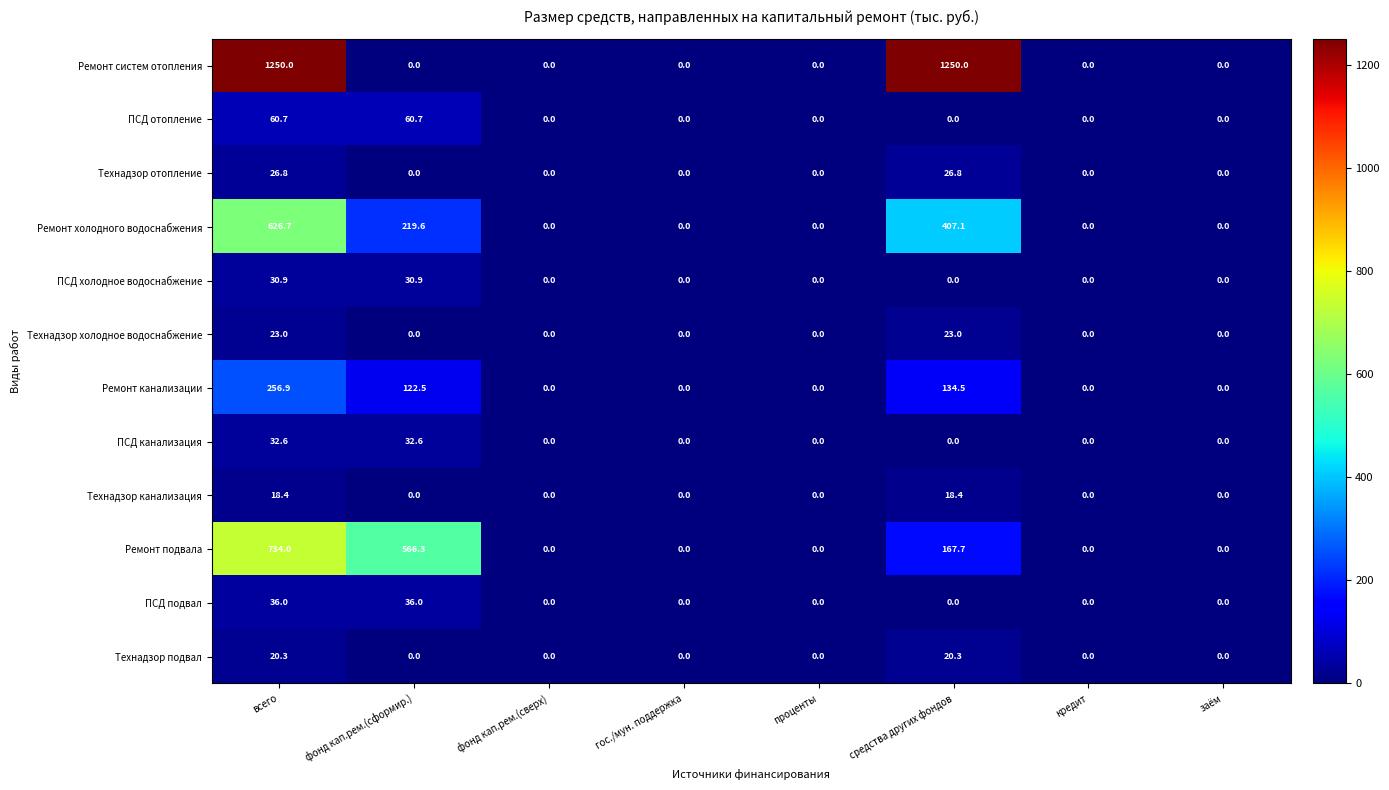

What is the difference between the ПСД холодное водоснабжение values at всего and заём?

30.9